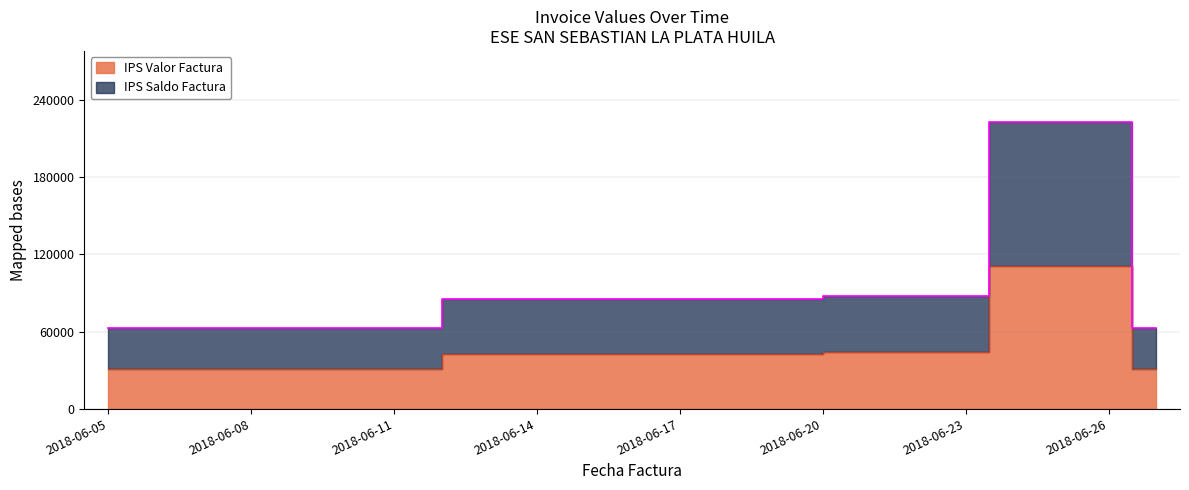

What is the greatest value displayed?

222800